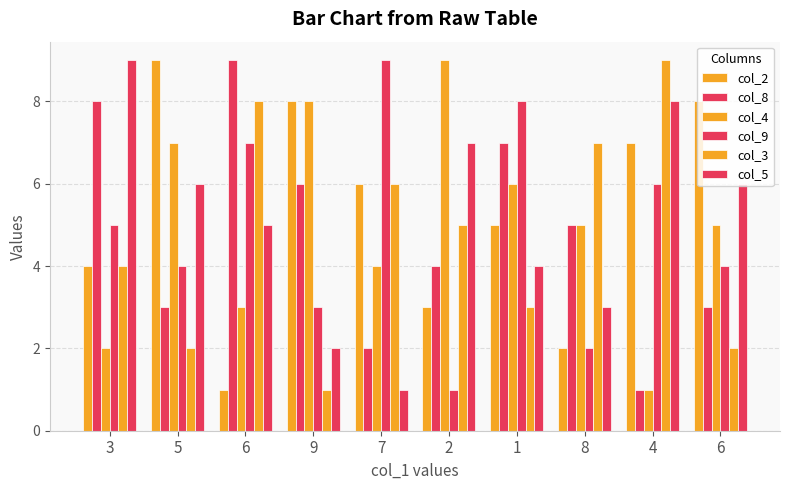

What is the total value across all series at 9?

28